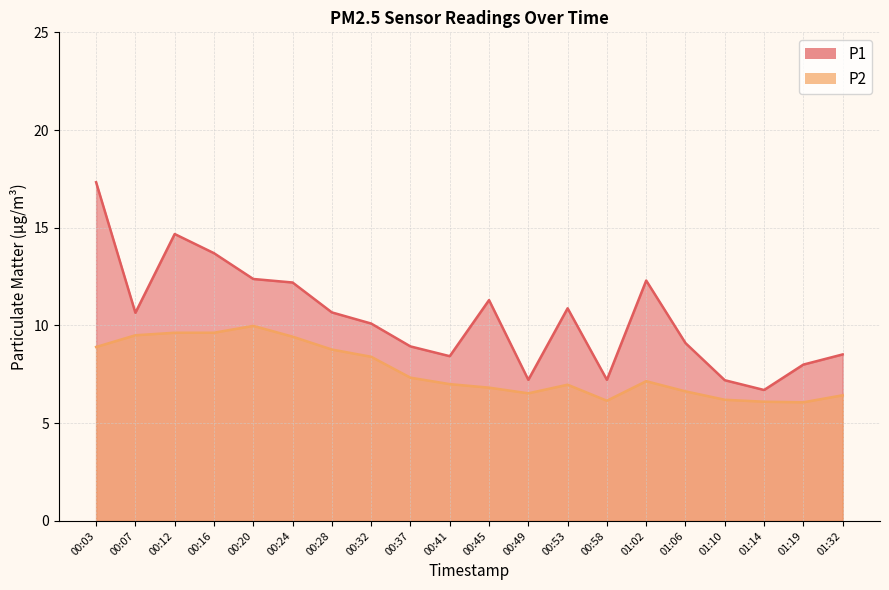

Rank the series by their average value, from highest to lowest.

P1, P2